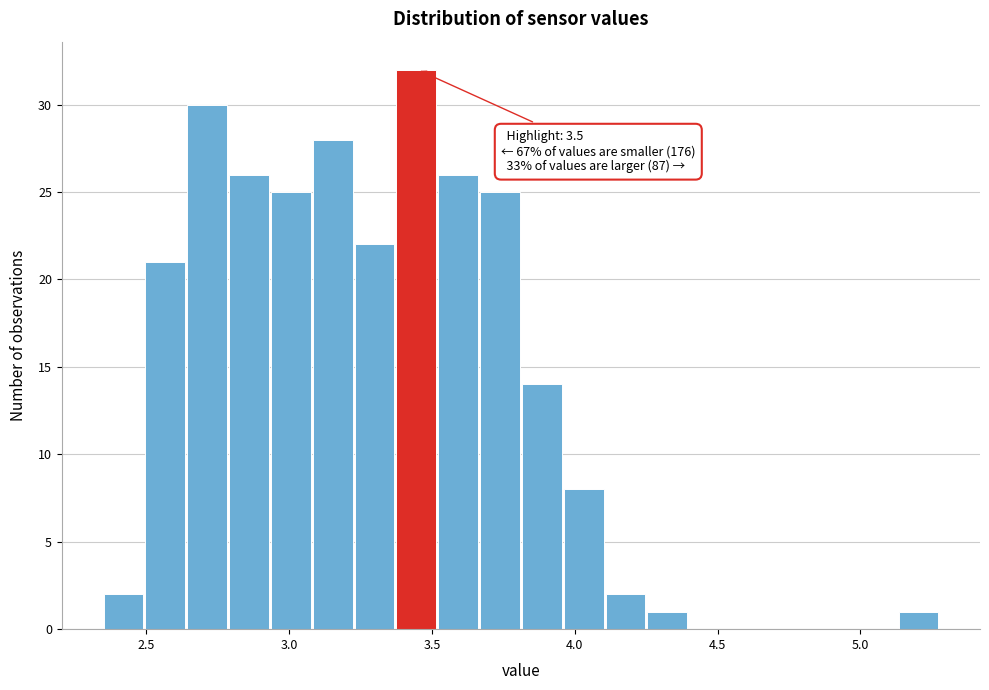

Around what value on the x-axis is the tallest bar? Give the approximate position of its centre, as read against the axis.

3.45